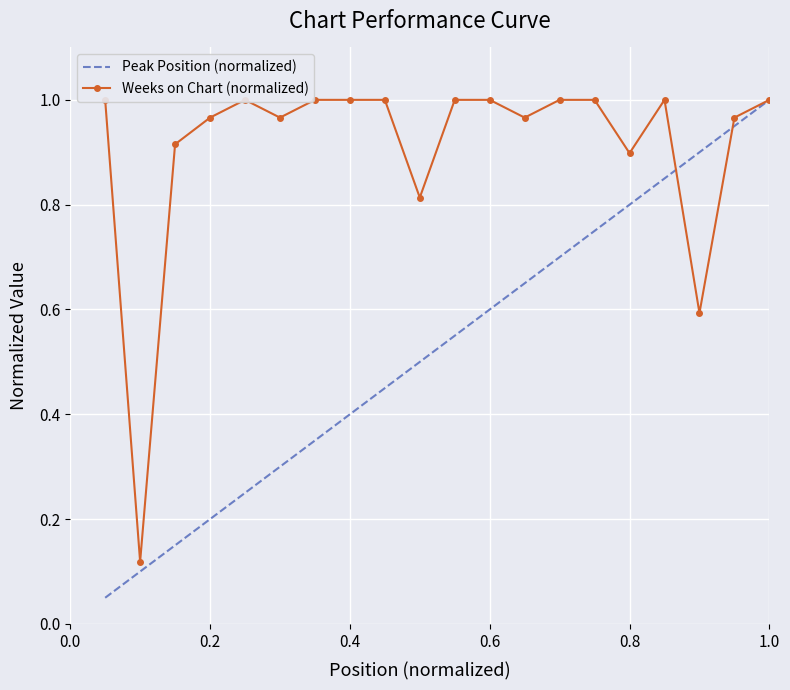

Reading left to right, list all the values displayed in this chart.

Peak Position (normalized): 0.1	0.1	0.1	0.2	0.2	0.3	0.3	0.4	0.5	0.5	0.6	0.6	0.7	0.7	0.8	0.8	0.8	0.9	0.9	1.0
Weeks on Chart (normalized): 1.0	0.1	0.9	1.0	1.0	1.0	1.0	1.0	1.0	0.8	1.0	1.0	1.0	1.0	1.0	0.9	1.0	0.6	1.0	1.0